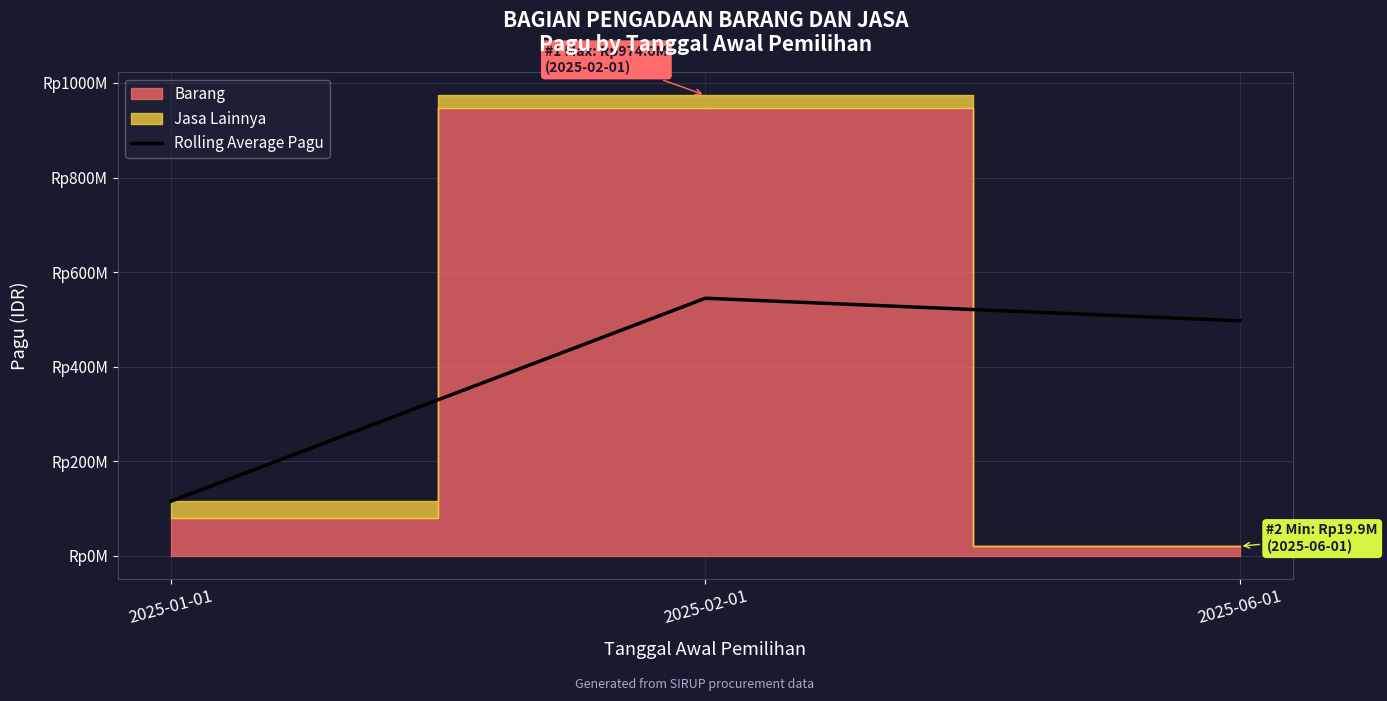

Reading left to right, list all the values displayed in this chart.

115147400	544580385	496948085